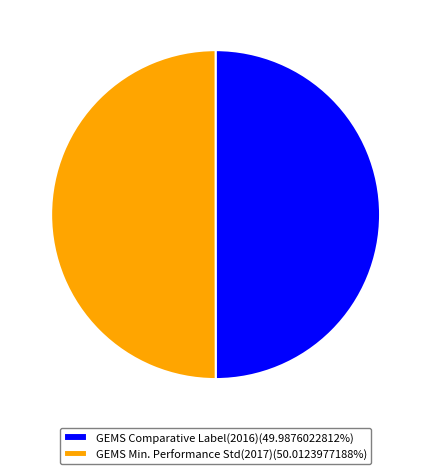

Count the number of slices in the pie.

2